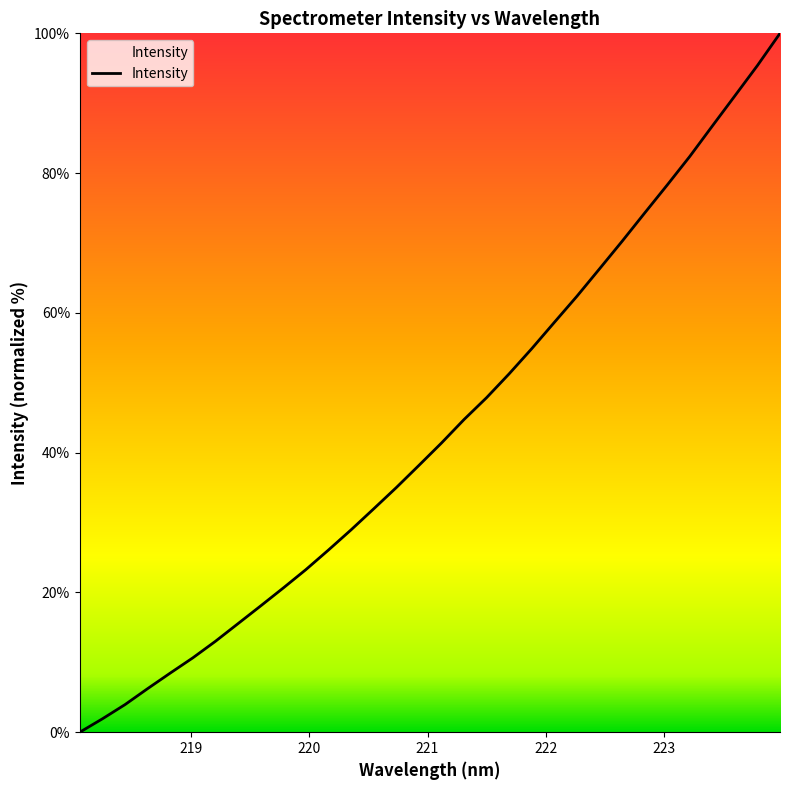

What is the average value?

43.4